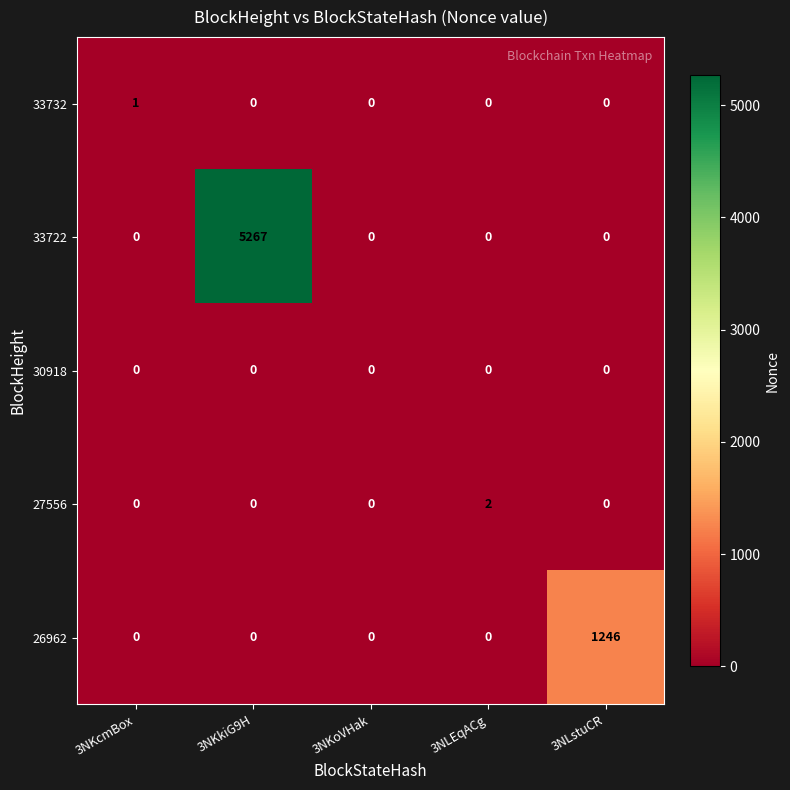

What is the difference between the maximum and second lowest values in the 33722 series?

5267